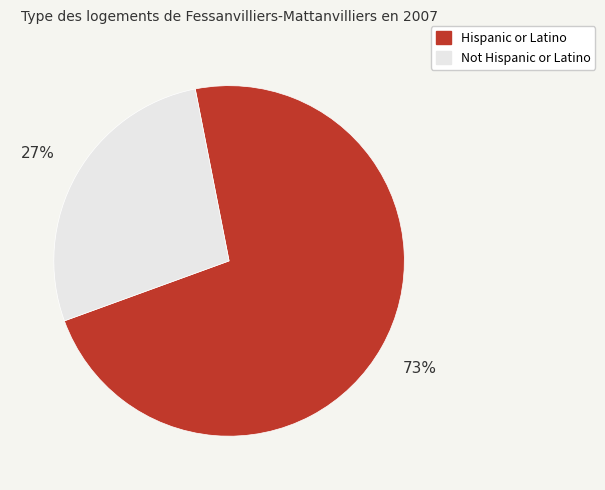

Is there a majority slice in this chart?

Yes